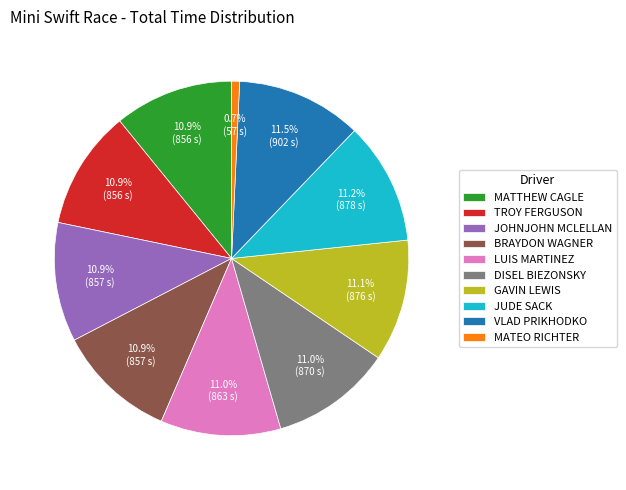

Is JOHNJOHN MCLELLAN the majority of the pie?

No